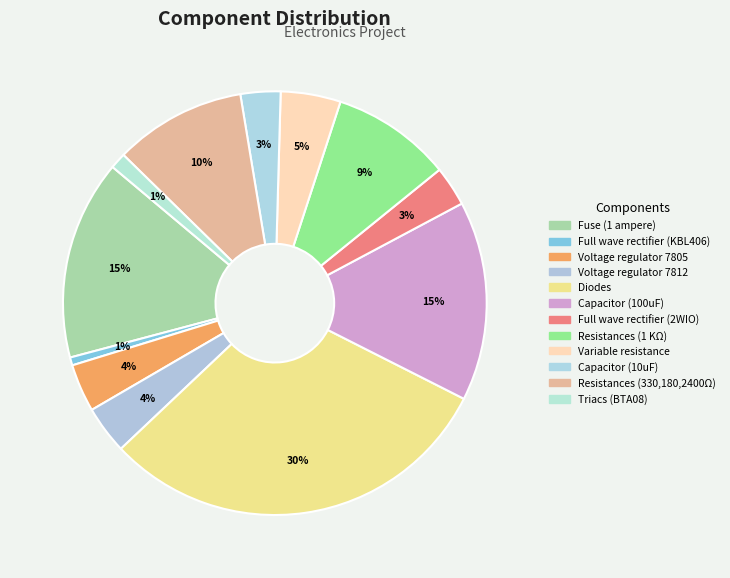

Rank the categories by value from lowest to highest.

Full wave rectifier (KBL406), Triacs (BTA08), Full wave rectifier (2WIO), Capacitor (10uF), Voltage regulator 7805, Voltage regulator 7812, Variable resistance, Resistances (1 KΩ), Resistances (330,180,2400Ω), Fuse (1 ampere), Capacitor (100uF), Diodes